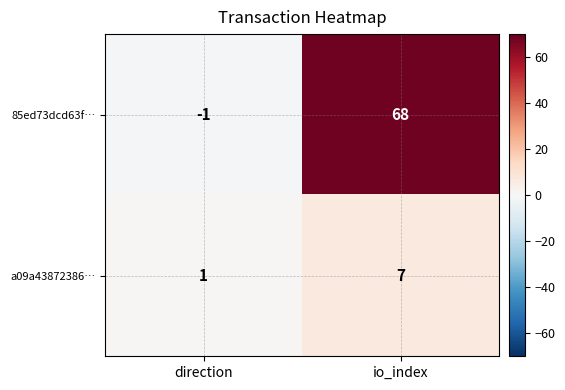

Which series has the widest spread of values?

85ed73dcd63f…